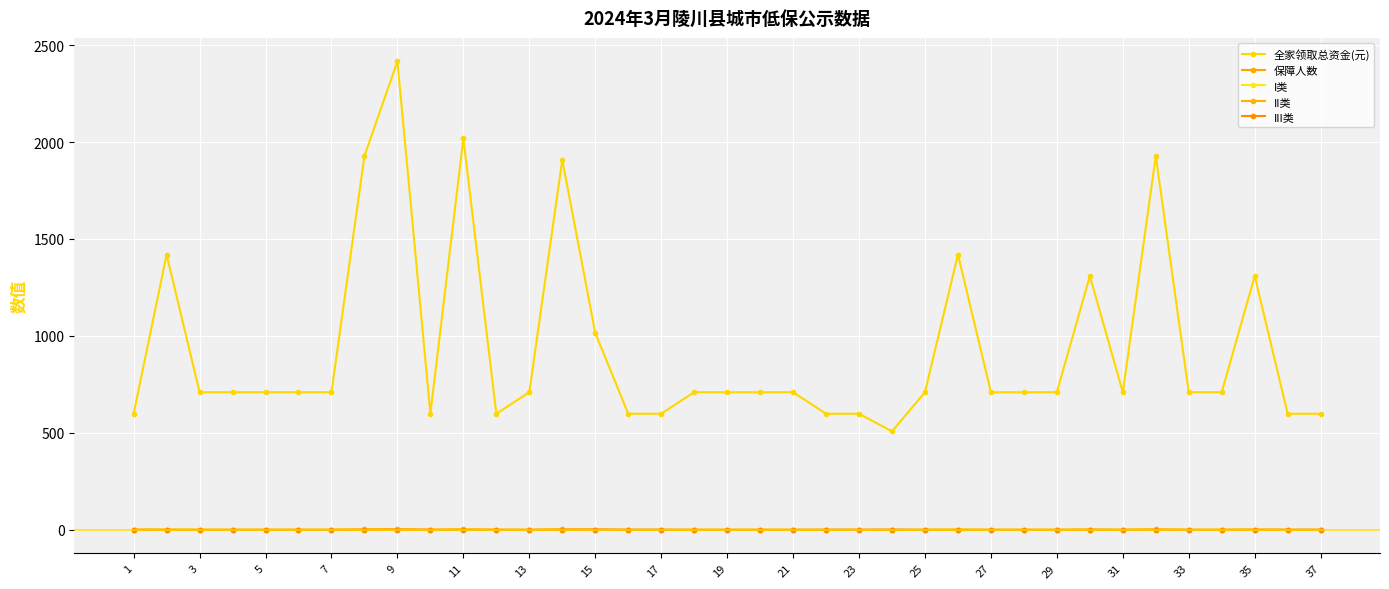

Count the number of data series in this chart.

5